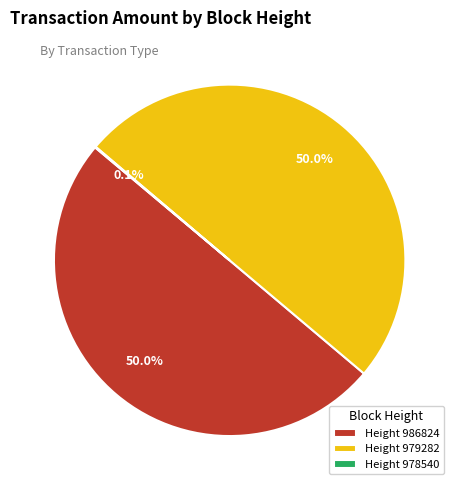

Combined, do Height 986824 and Height 979282 account for over 50%?

Yes